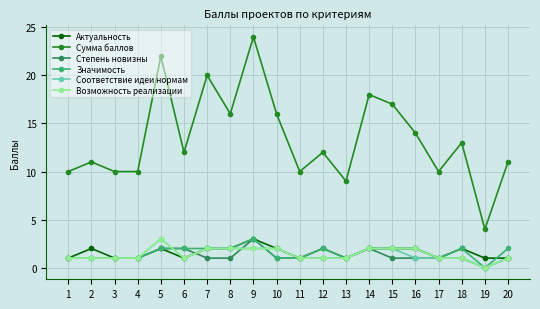

The value of Соответствие идеи нормам at 8 is 2. True or false?

True